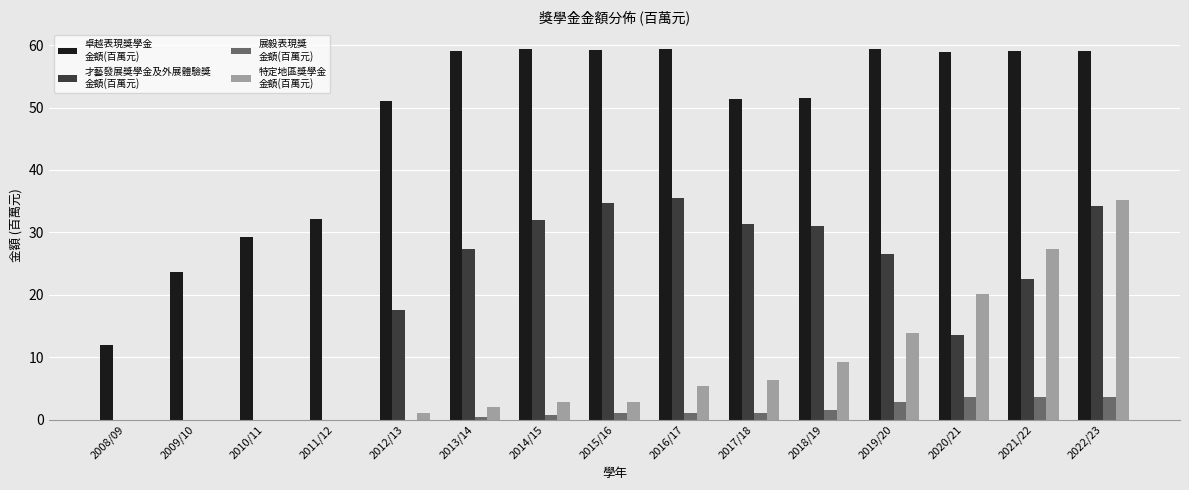

Are the bars horizontal?

No